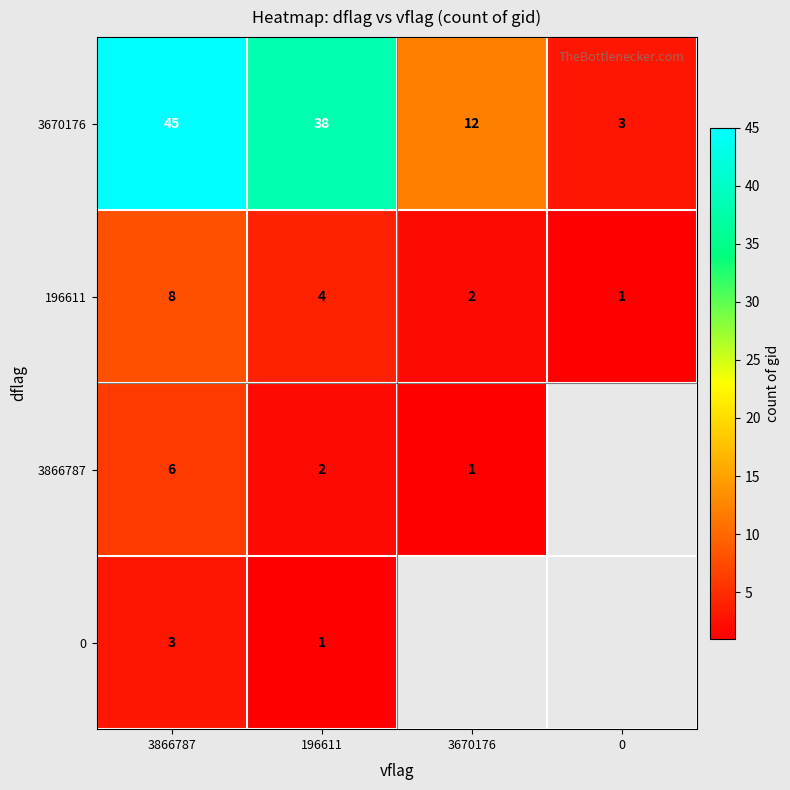

How many distinct data groups are displayed?

4